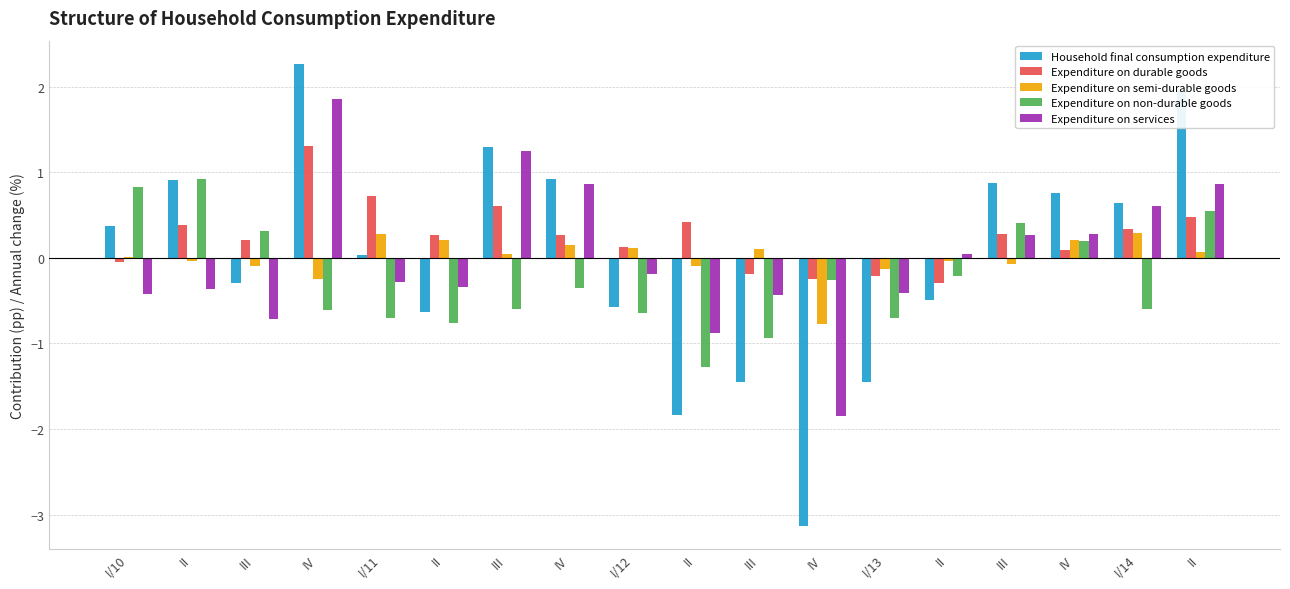

How many categories are shown in the chart?

18